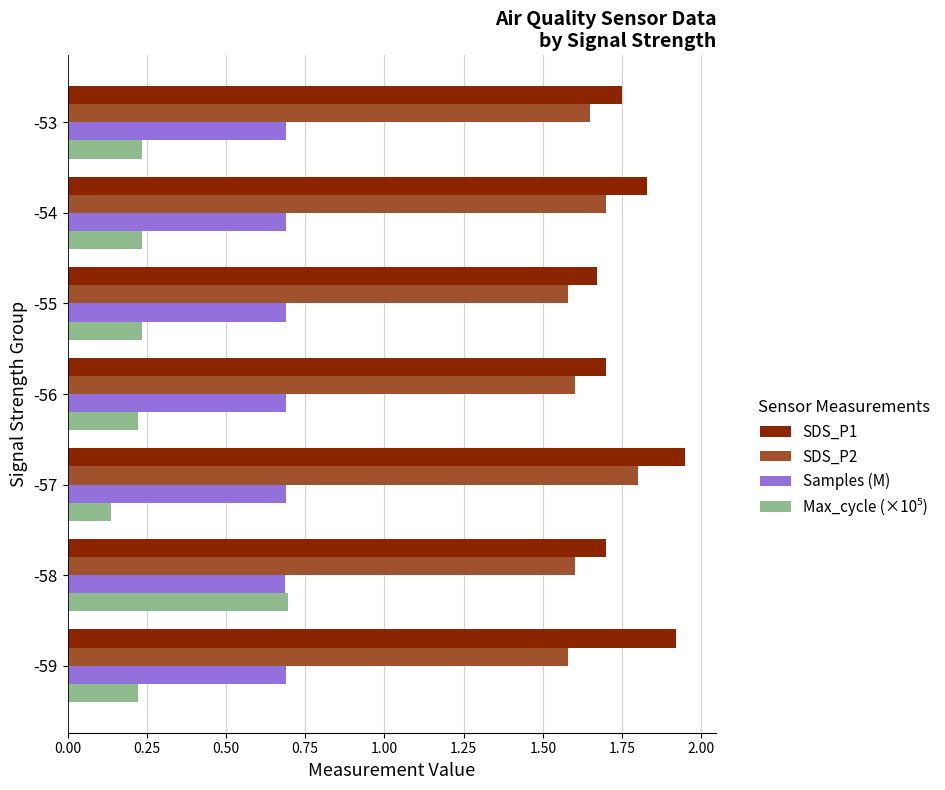

True or false: SDS_P1 has a value of 1.9 at -59.

True